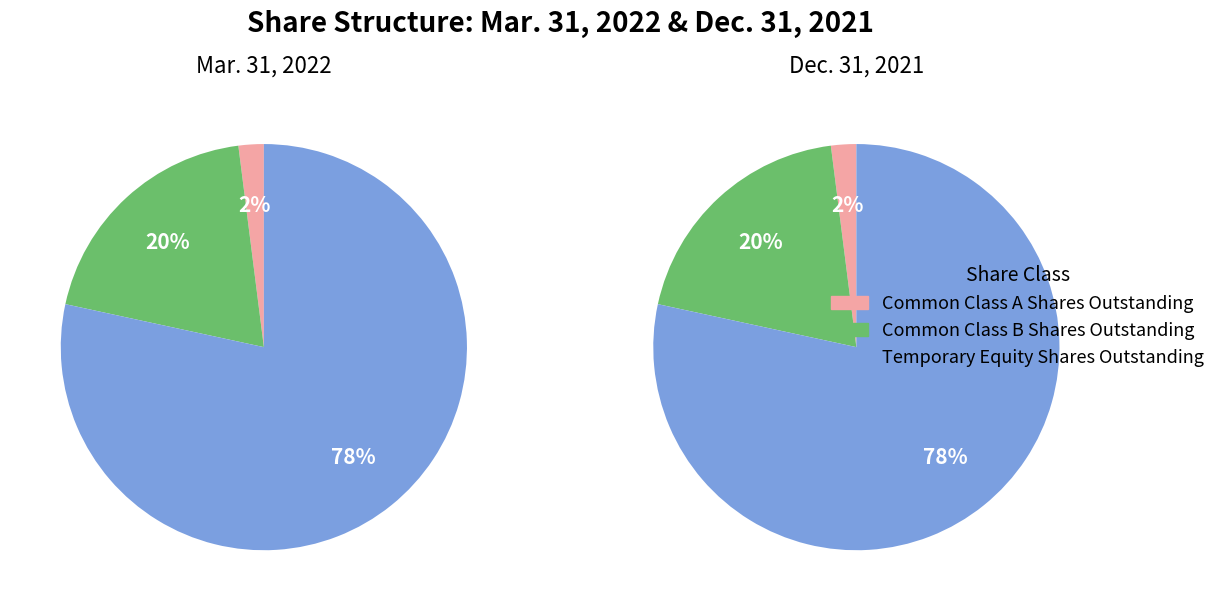

Which slice is the smallest?

Common Class A Shares Outstanding